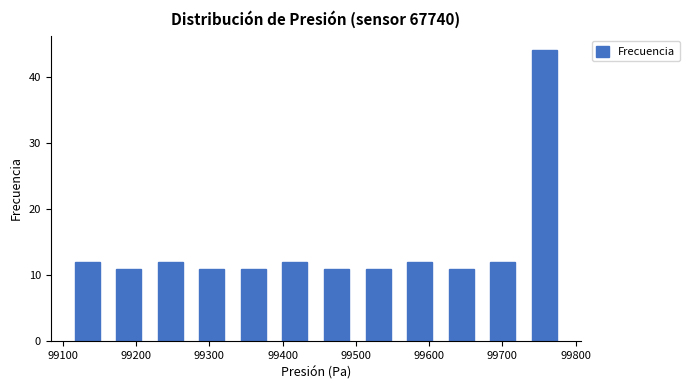

Over which range of the x-axis is the bar tallest?

99730 to 99790